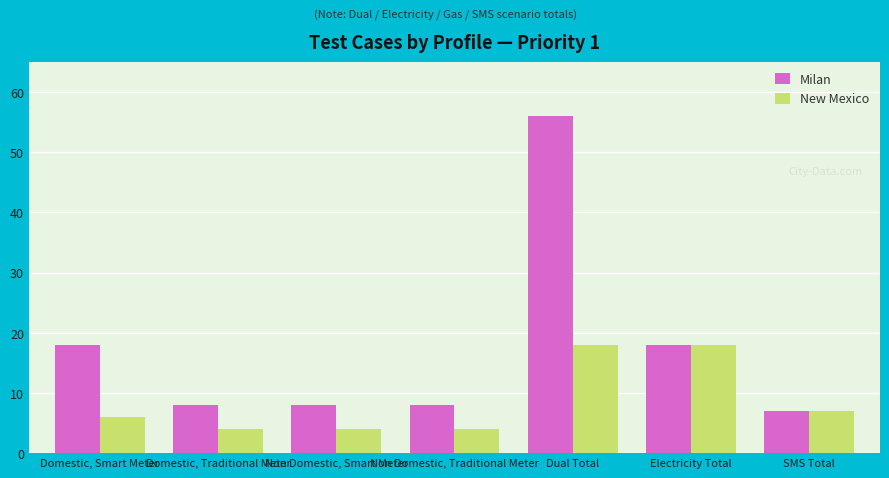

Which series has the largest total across all categories?

Milan